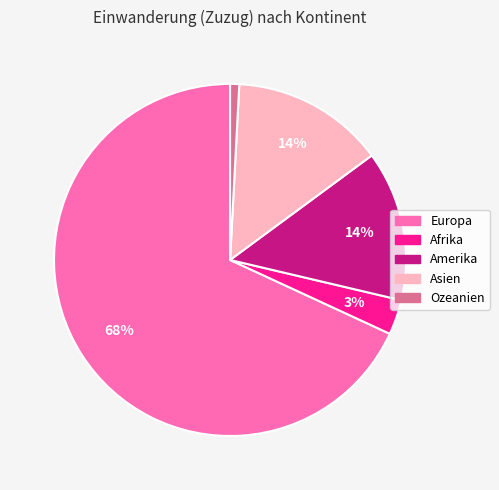

Which slice is the largest?

Europa